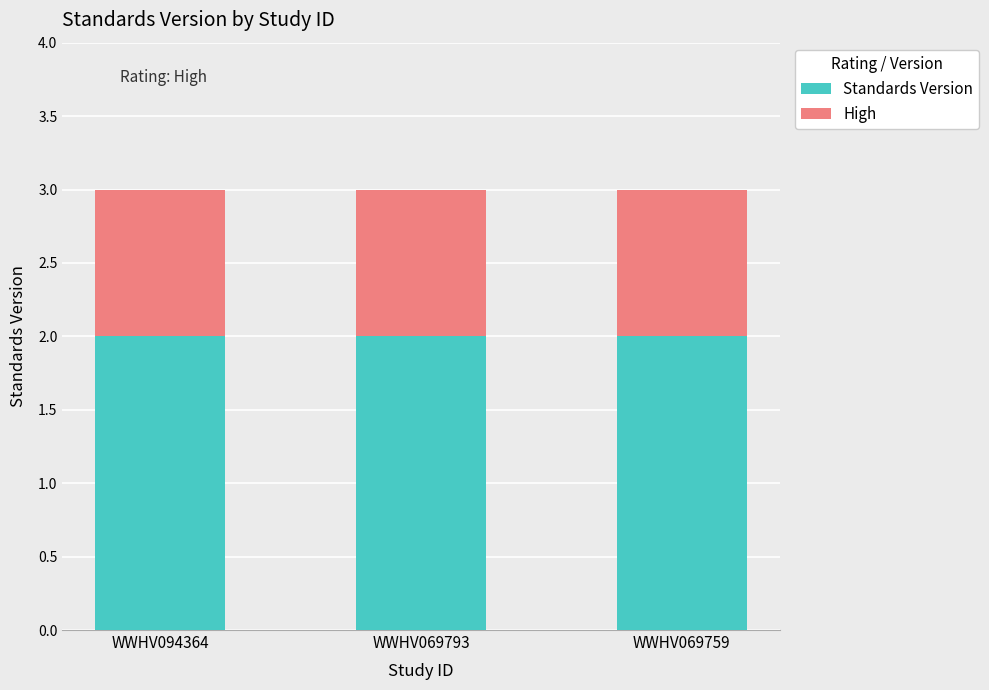

What is the total value across all series at WWHV094364?

3